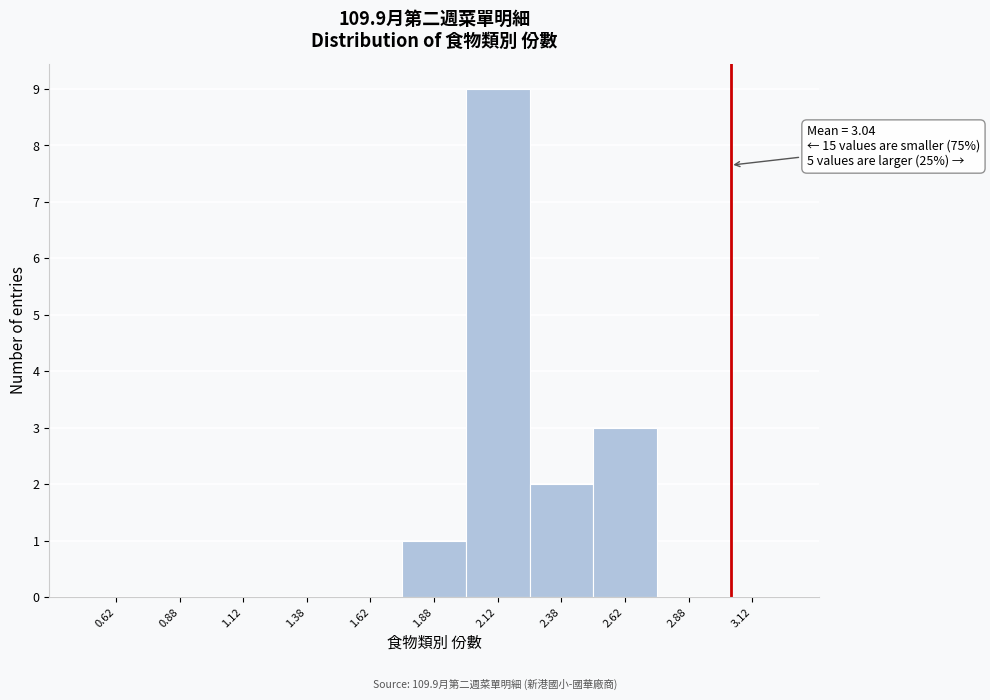

Which range on the x-axis has the tallest bar?

2.00 to 2.25